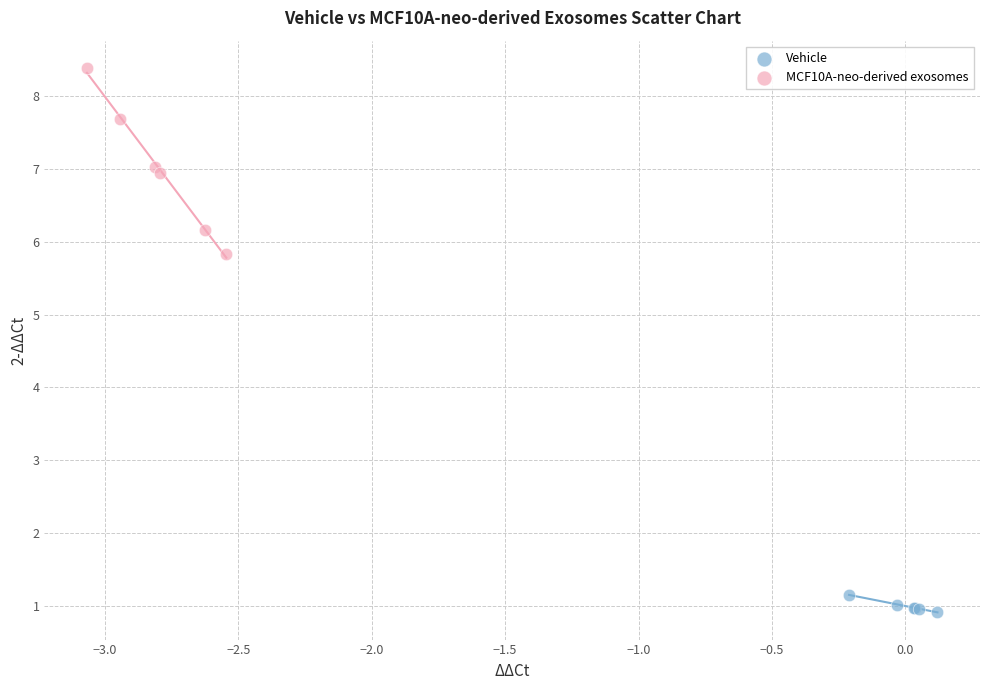

Which series contains the highest Y value?

MCF10A-neo-derived exosomes